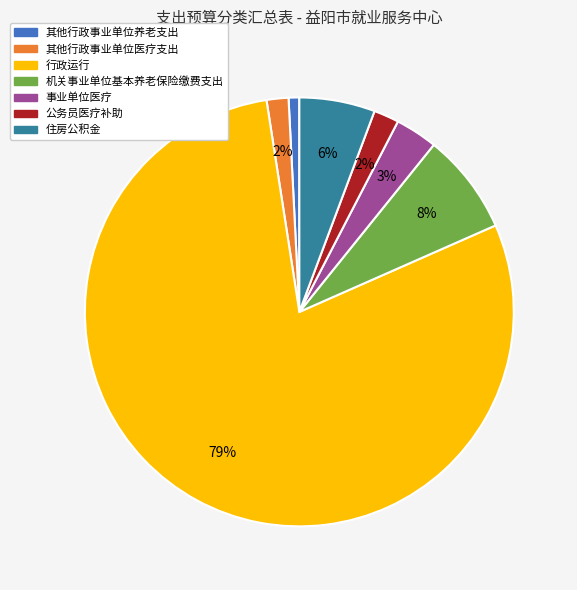

Is the sum of 其他行政事业单位医疗支出 and 行政运行 greater than half?

Yes